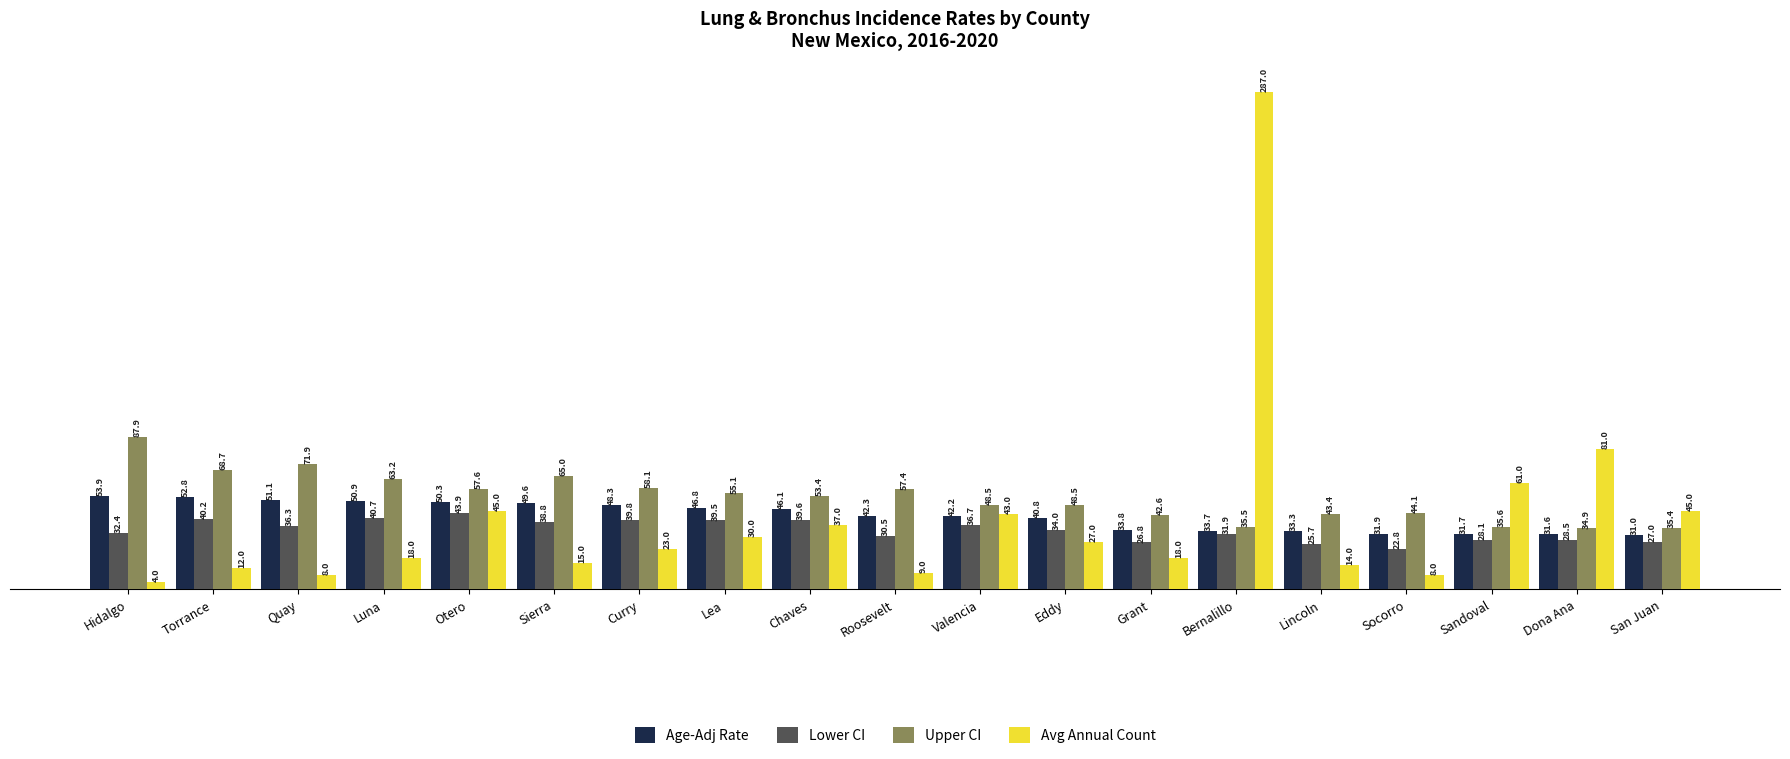

What is the difference between the second highest and second lowest values in the Avg Annual Count series?

73.0